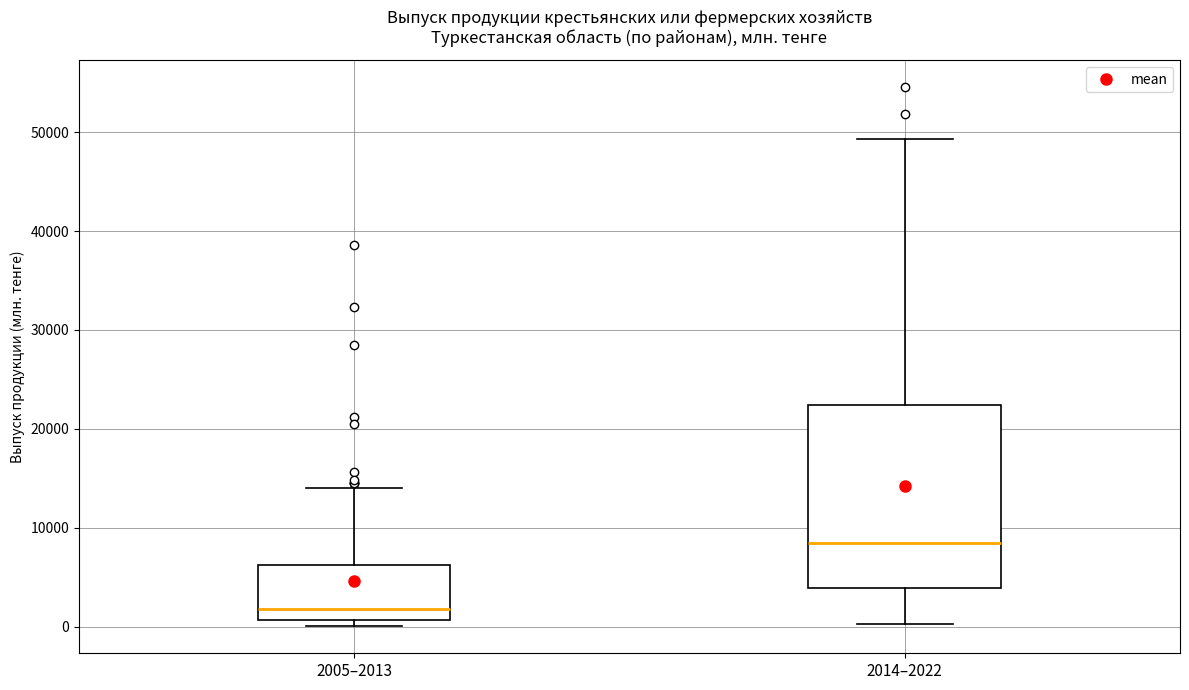

Where is the lower edge of the box for 2005–2013 on the y-axis? The values are not printed on the chart, so give them approximately, as read against the axis.

1000